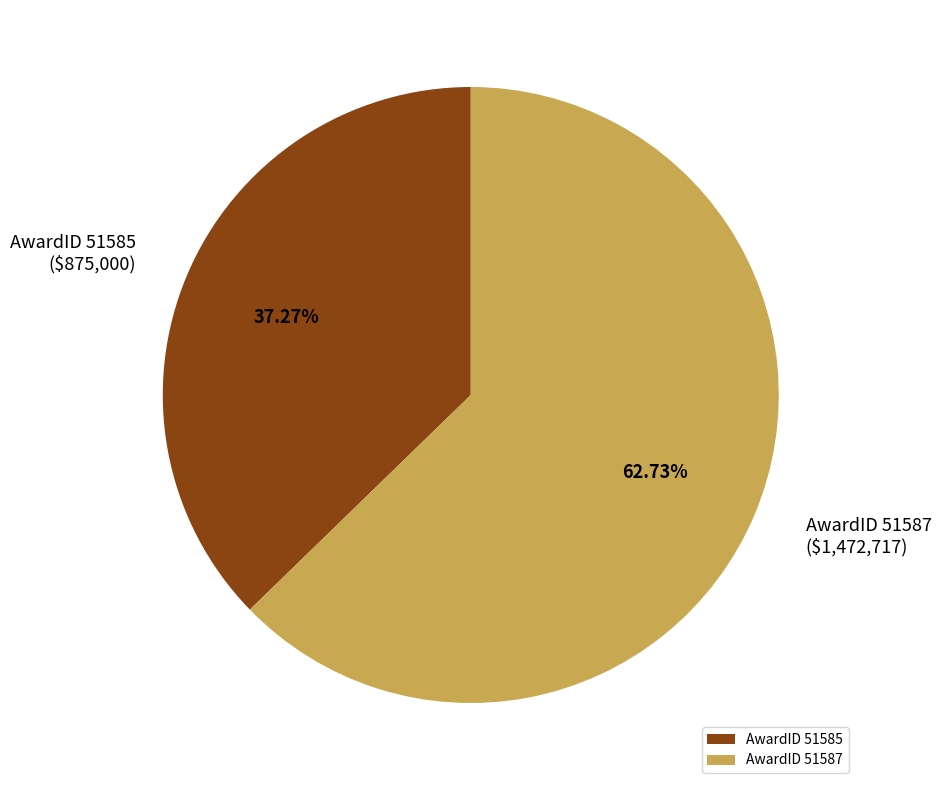

Combined, do AwardID 51585 and AwardID 51587 account for over 50%?

Yes